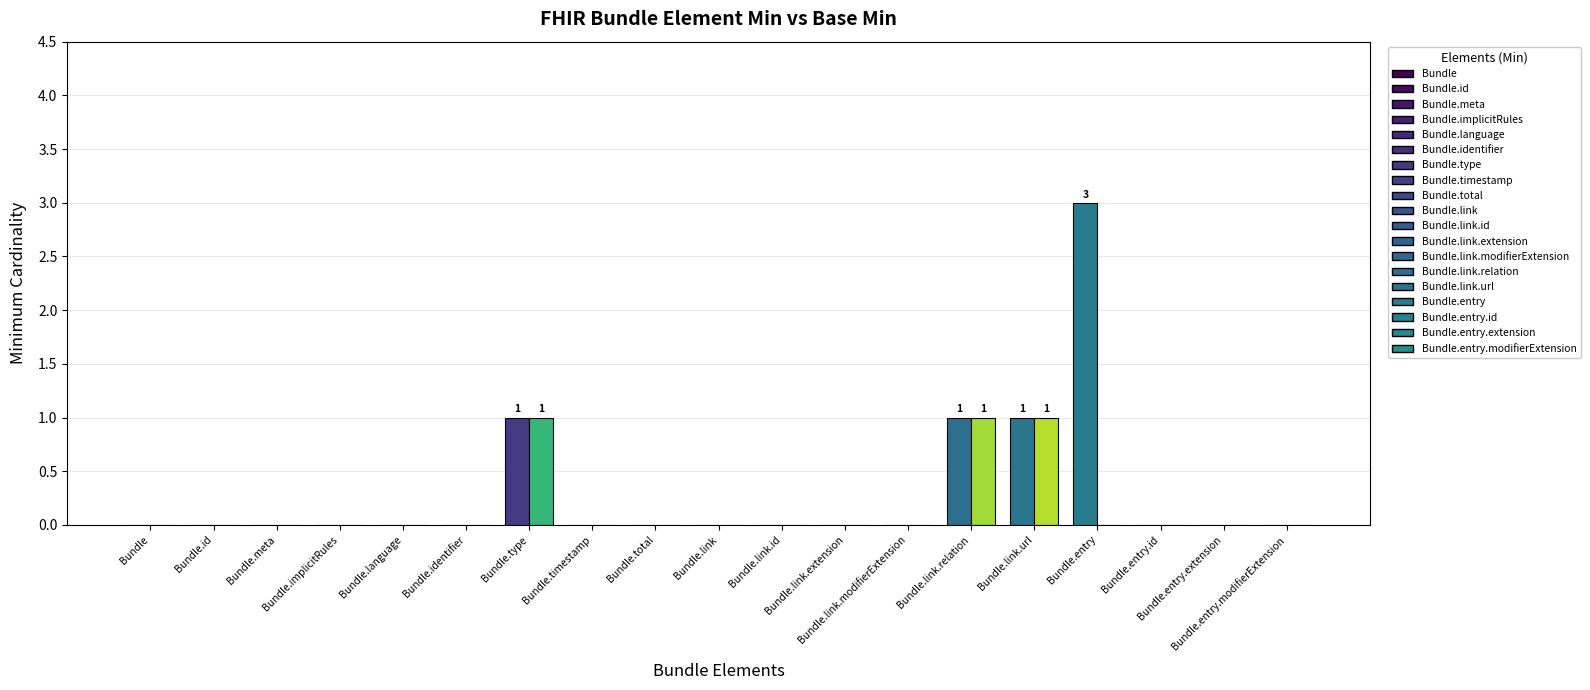

Between Bundle.timestamp and Bundle.entry, which is larger?

Bundle.entry